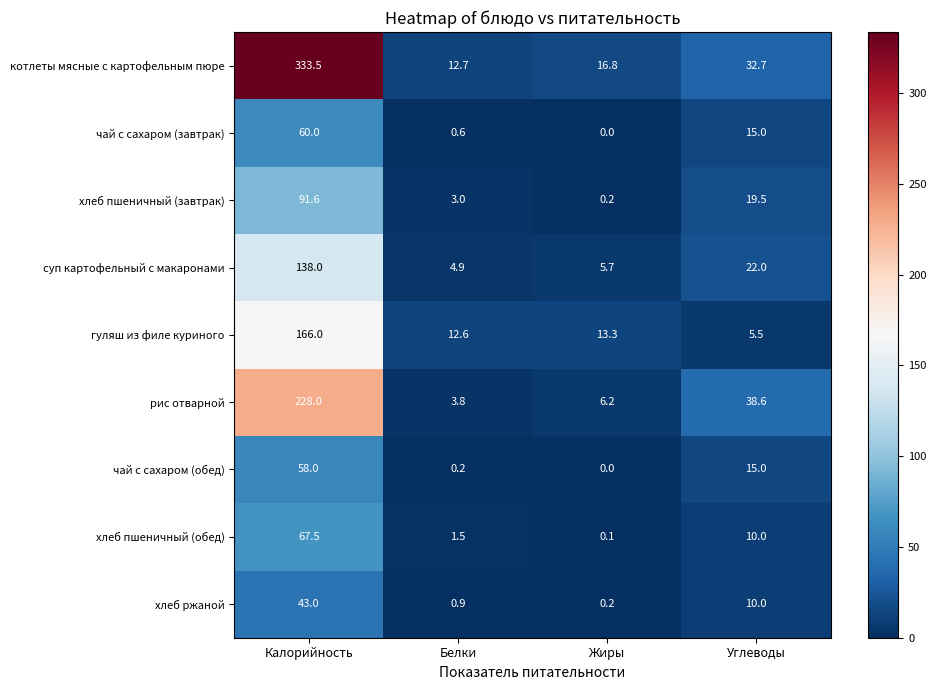

Rank the series by their maximum value, from lowest to highest.

хлеб ржаной, чай с сахаром (обед), чай с сахаром (завтрак), хлеб пшеничный (обед), хлеб пшеничный (завтрак), суп картофельный с макаронами, гуляш из филе куриного, рис отварной, котлеты мясные с картофельным пюре